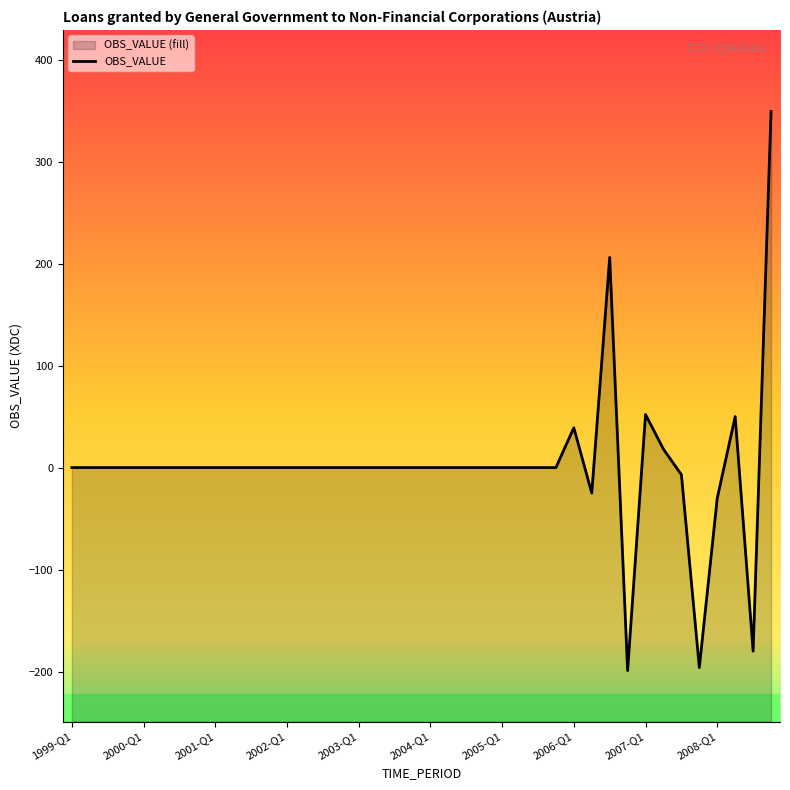

How many lines are shown in the chart?

1